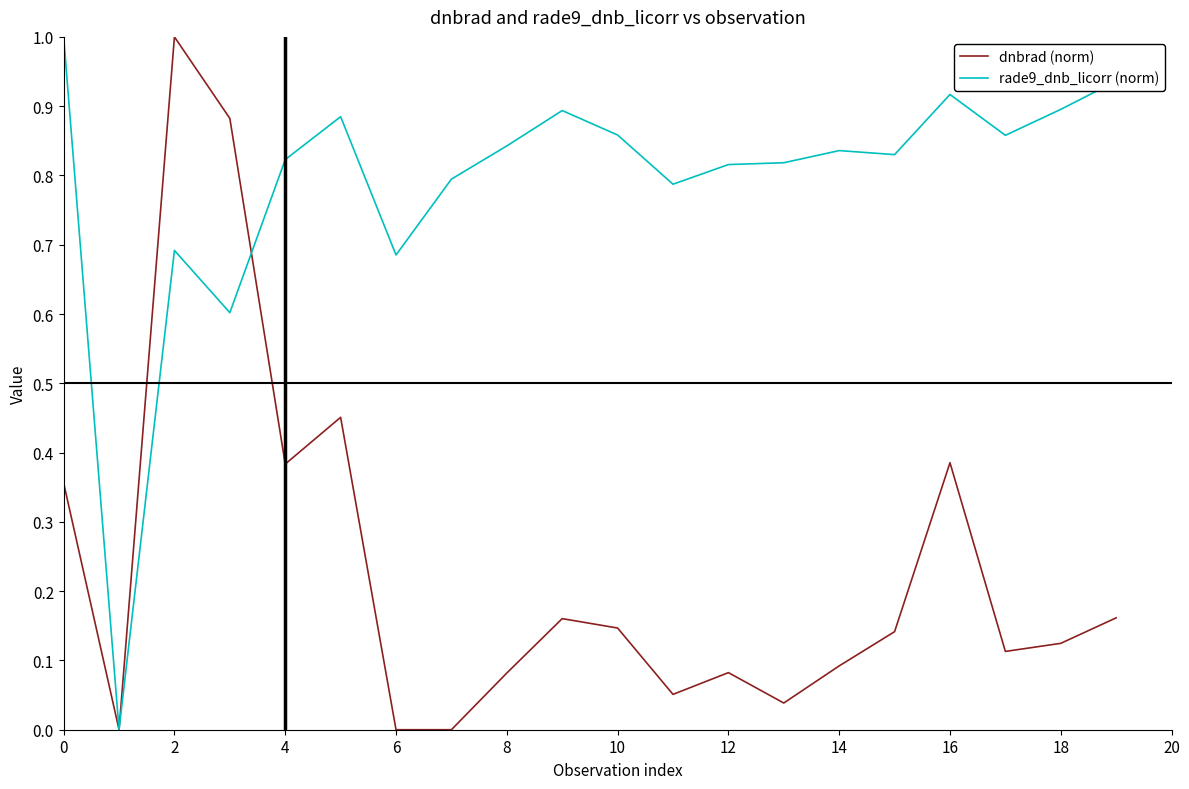

What is the greatest value displayed?

1.0